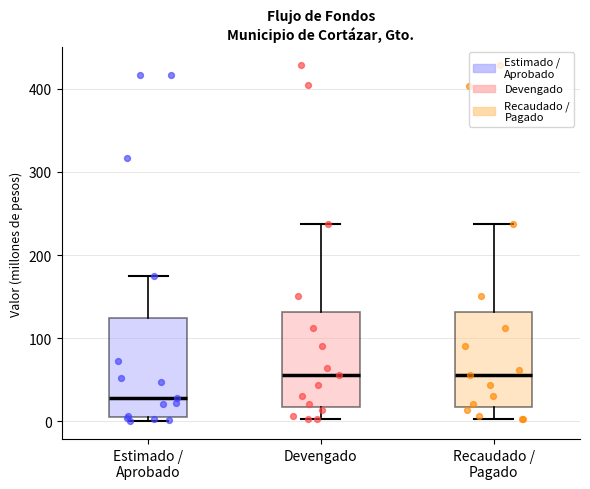

Reading left to right, transcribe this box plot: for each box, give where its median line is, the range the box spans, and where its two whiskers end, as read against the y-axis. The values are not printed on the chart, so give them approximately, as read against the axis.

Estimado / Aprobado: median 30, box 0 to 120, whiskers 0 (just below the box's lower edge) to 170
Devengado: median 60, box 20 to 130, whiskers 0 to 240
Recaudado / Pagado: median 60, box 20 to 130, whiskers 0 to 240